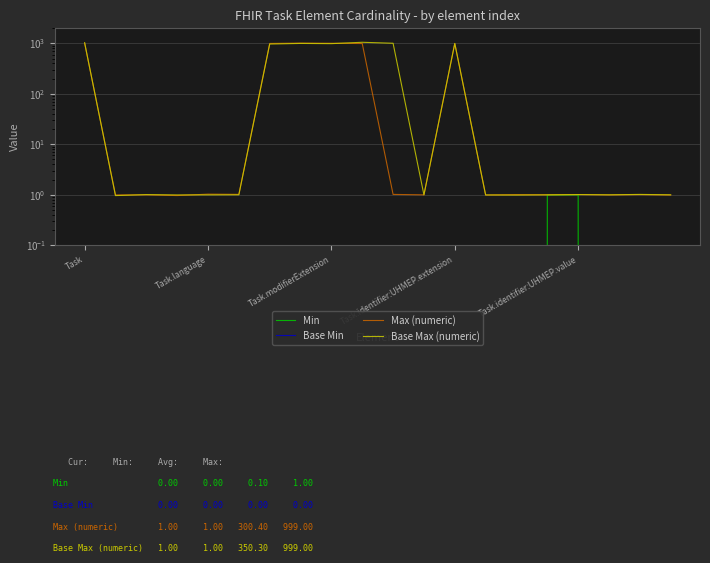

Is the value of Max (numeric) at 13 greater than the value of Base Min at 19?

Yes